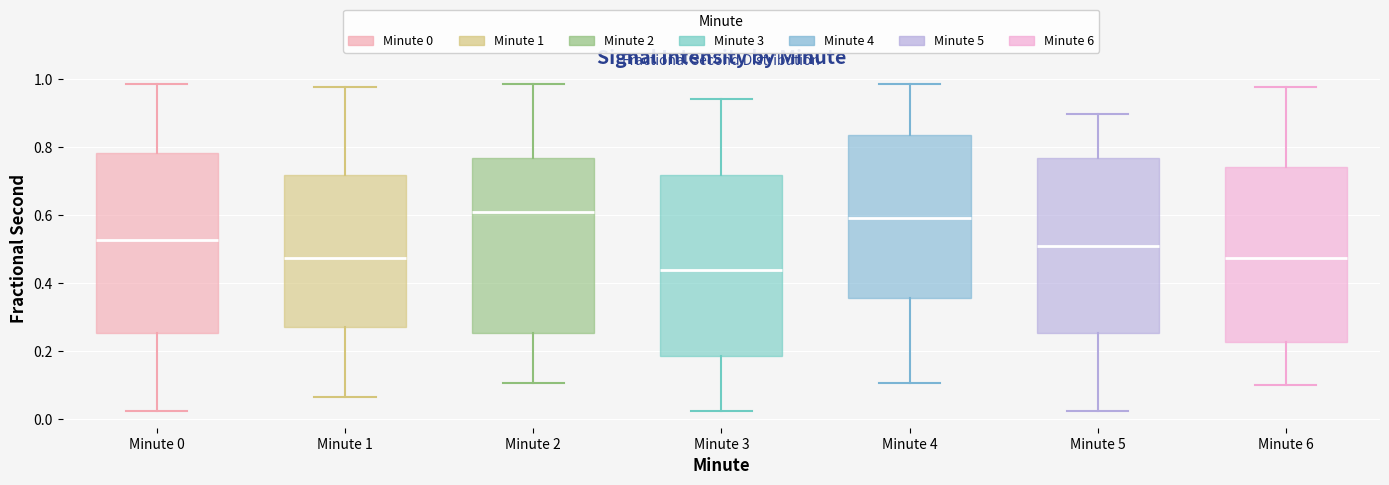

Reading left to right, read every box against the y-axis: the position of its median line, the range the box covers, and the ends of its whiskers. The values are not printed on the chart, so give them approximately, as read against the axis.

Minute 0: median 0.52, box 0.26 to 0.78, whiskers 0.02 to 0.98
Minute 1: median 0.48, box 0.26 to 0.72, whiskers 0.06 to 0.98
Minute 2: median 0.60, box 0.26 to 0.76, whiskers 0.10 to 0.98
Minute 3: median 0.44, box 0.18 to 0.72, whiskers 0.02 to 0.94
Minute 4: median 0.60, box 0.36 to 0.84, whiskers 0.10 to 0.98
Minute 5: median 0.50, box 0.26 to 0.76, whiskers 0.02 to 0.90
Minute 6: median 0.48, box 0.22 to 0.74, whiskers 0.10 to 0.98